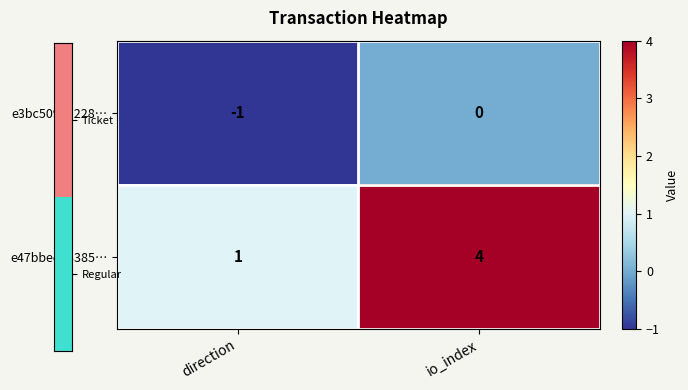

Which series has the largest range (max minus min)?

e47bbedc3385…